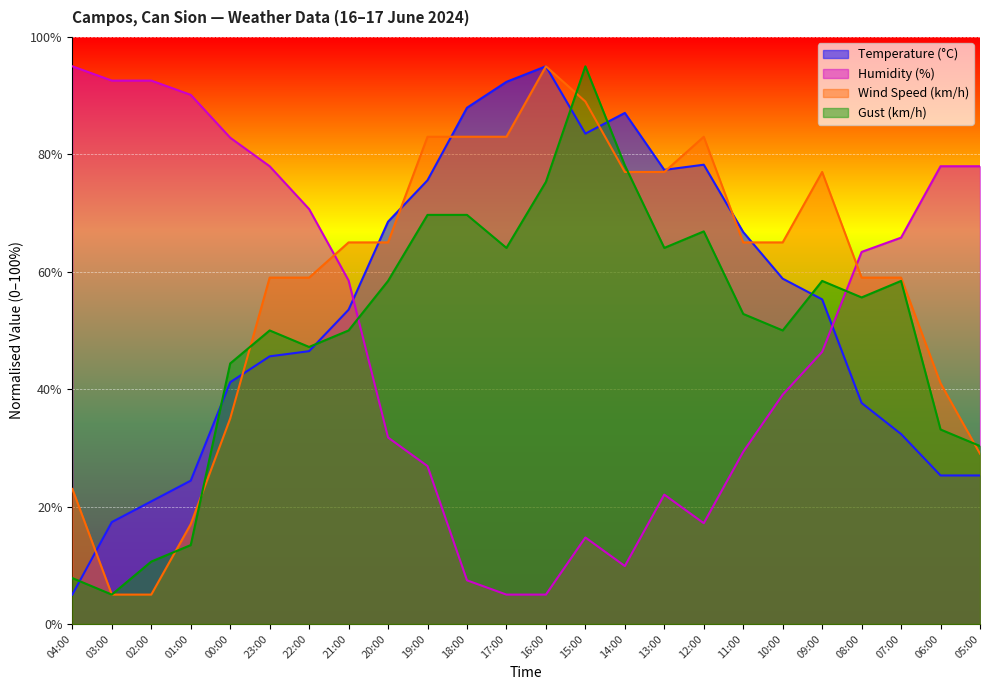

Is it true that Wind Speed (km/h) equals 83.0 at 19:00?

True